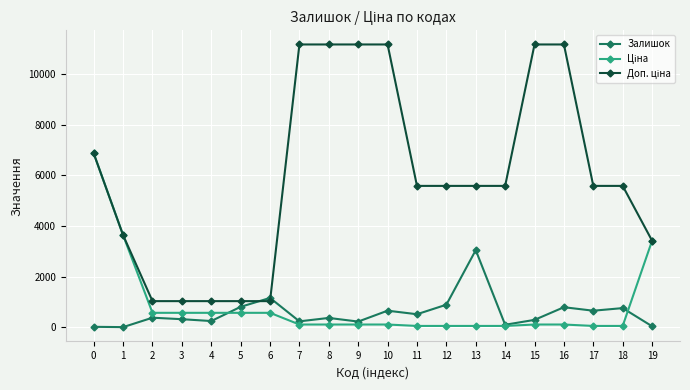

What is the spread (max minus min) of values at 6?

588.5